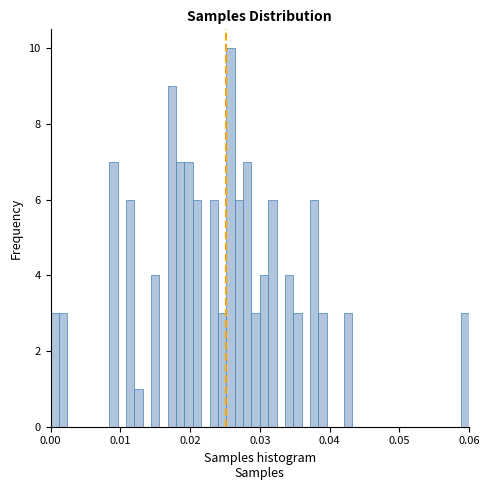

Around what value on the x-axis is the tallest bar? Give the approximate position of its centre, as read against the axis.

0.026